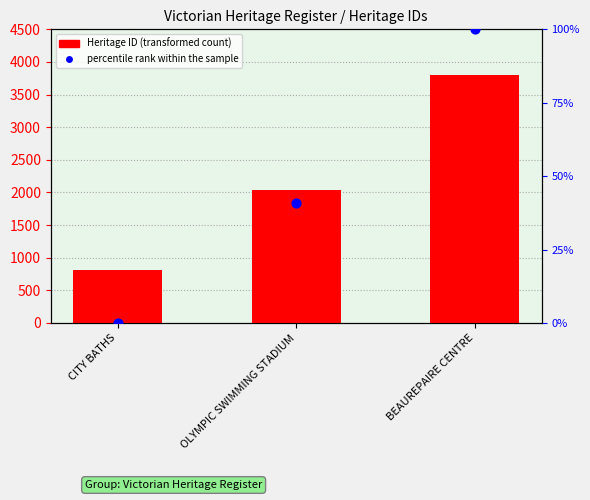

What is the total value across all series at OLYMPIC SWIMMING STADIUM?

2079.0